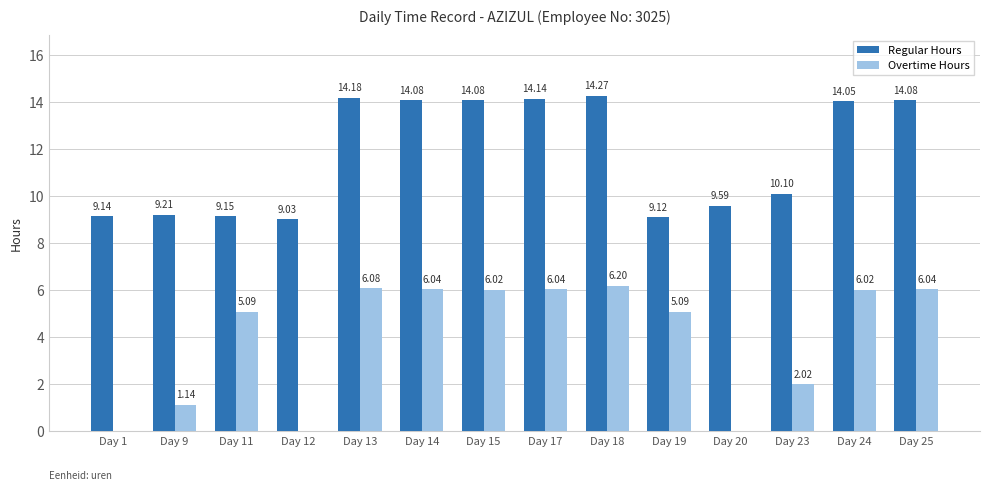

What is the total value across all series at Day 12?

9.0